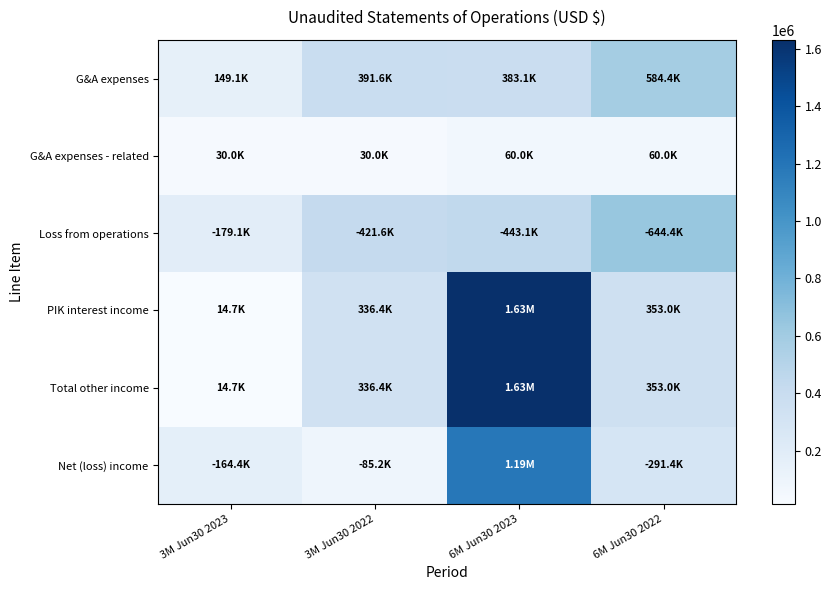

What is the spread (max minus min) of values at 3M Jun30 2023?

164402